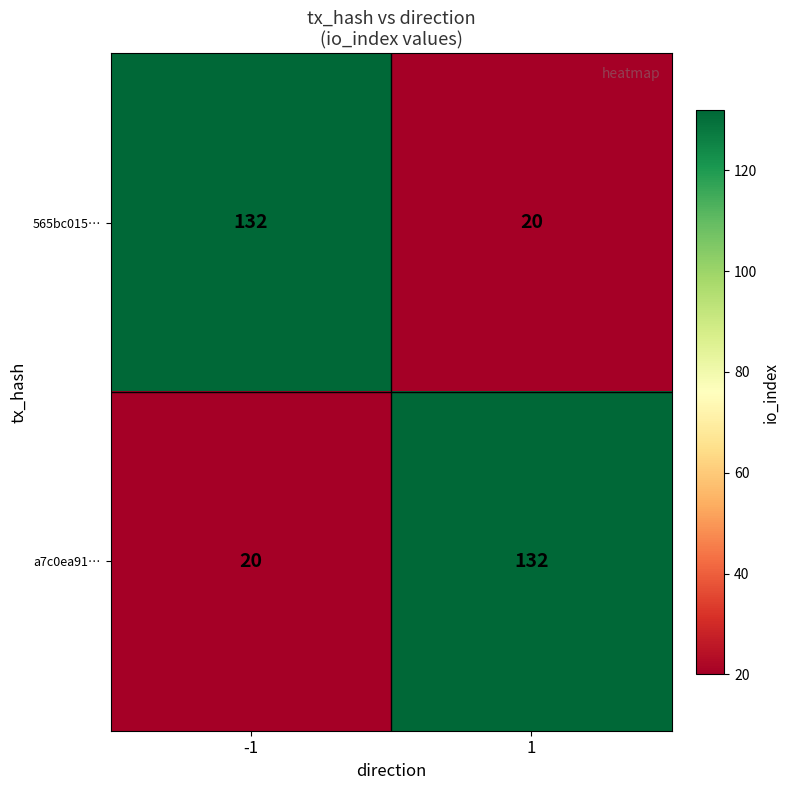

Is the value of 565bc015… at 1 greater than the value of a7c0ea91… at 1?

No